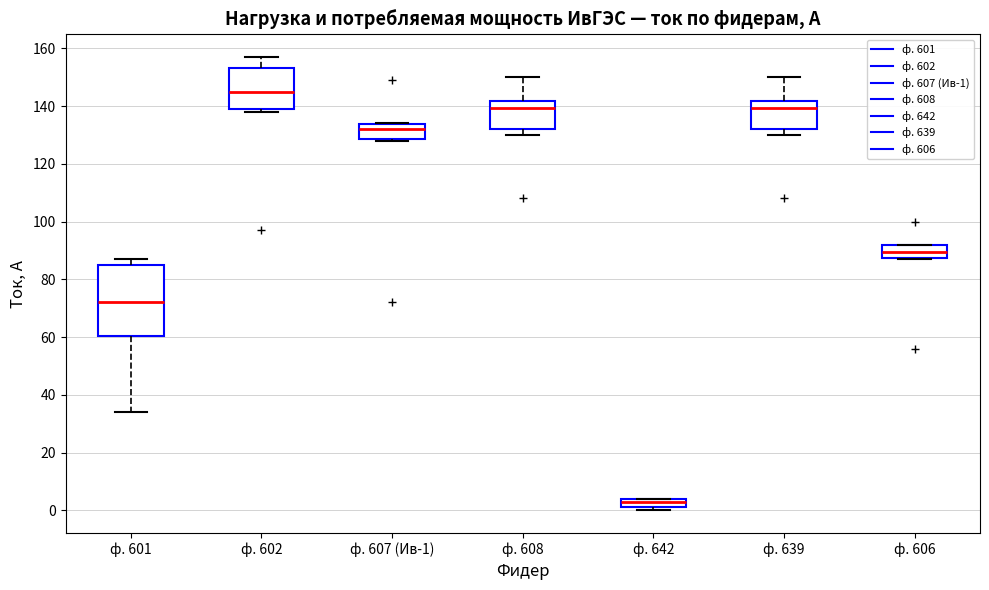

Which box is the tallest, from its lower edge to its upper edge?

ф. 601